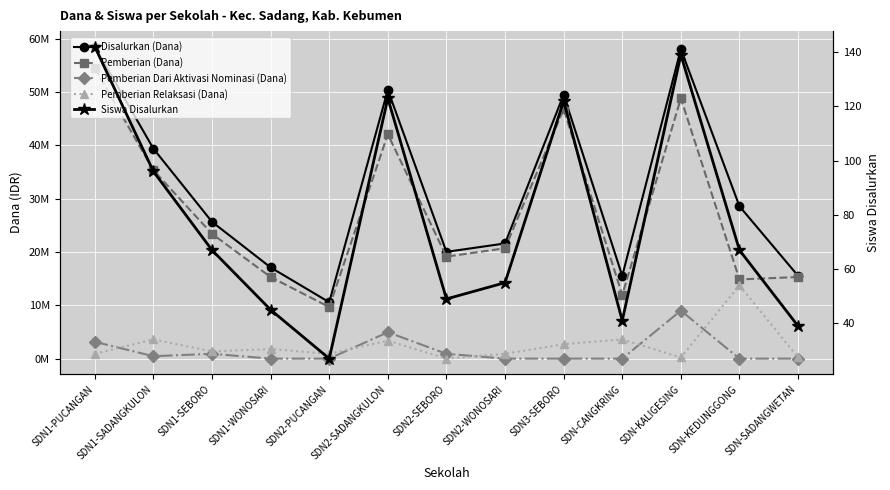

True or false: Pemberian (Dana) has more than 1 points higher than both neighbors.

True